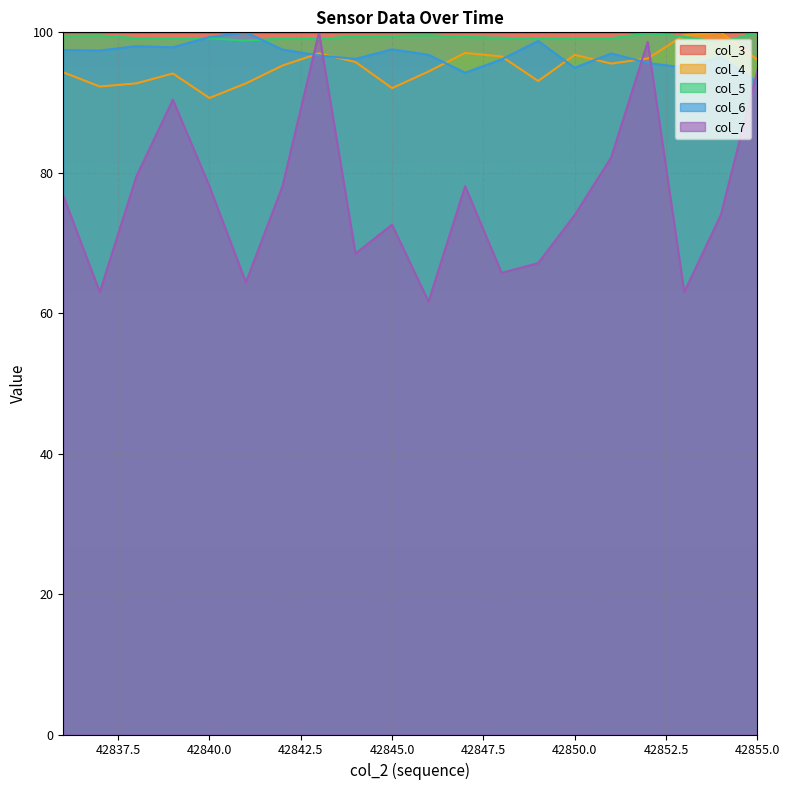

Which series has the largest range (max minus min)?

col_7